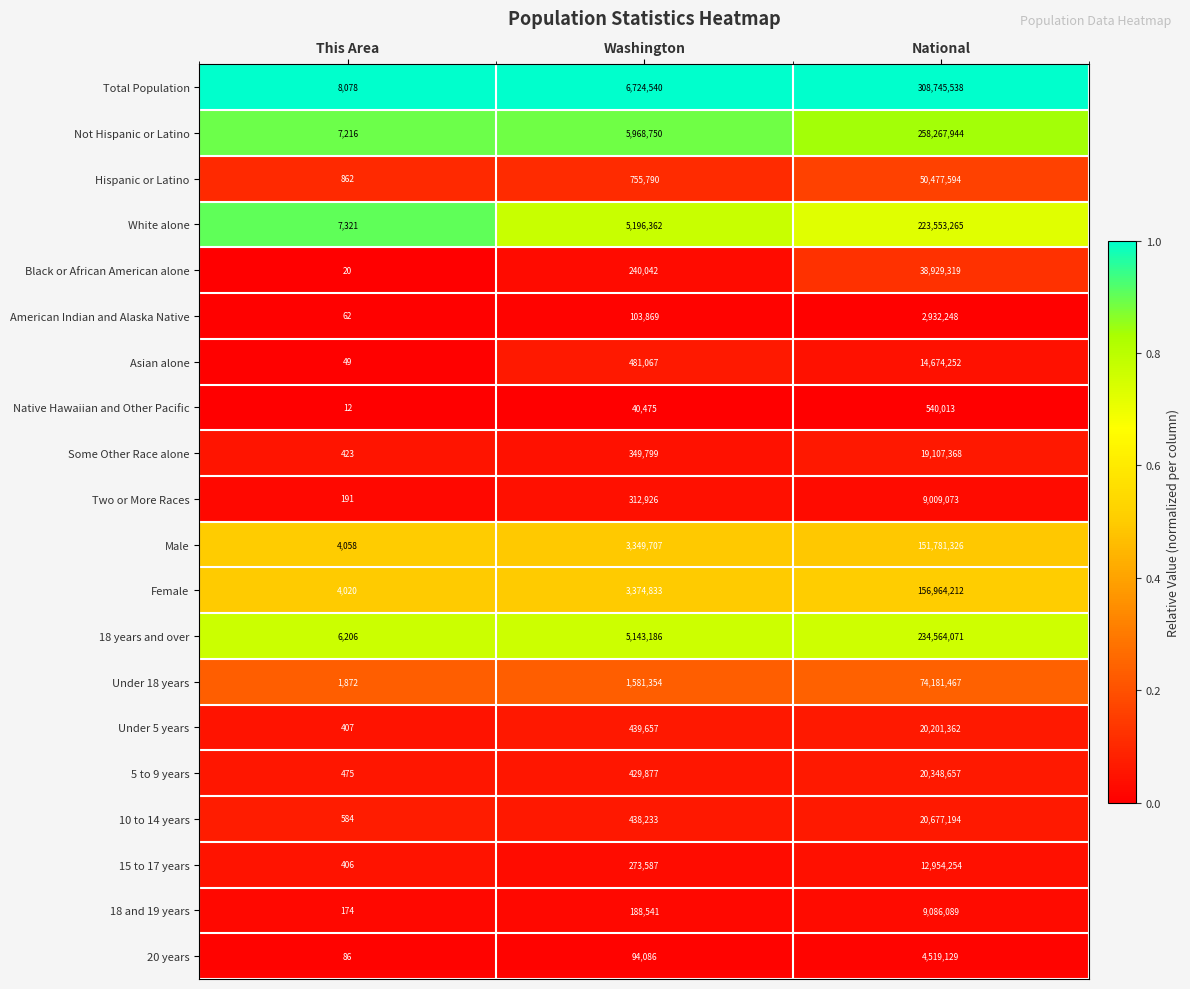

Which category has the lowest value across all series?

This Area